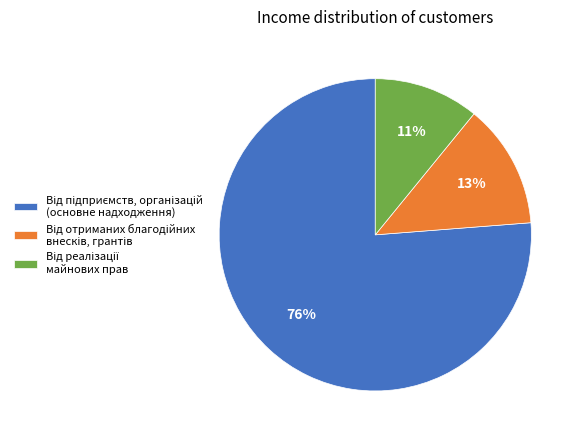

Is there a majority slice in this chart?

Yes